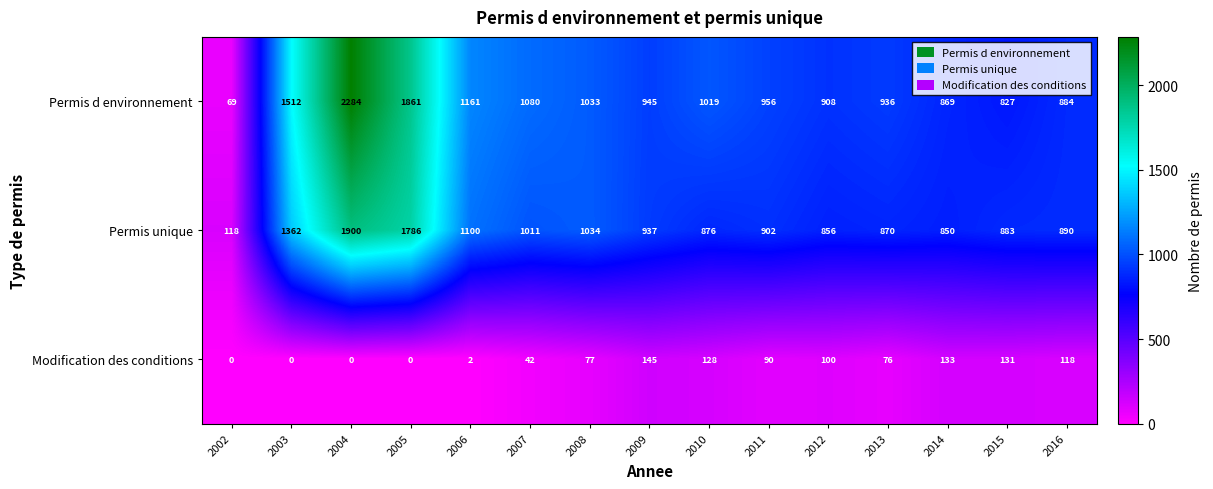

How many values in the Permis d environnement series are below 956?

7